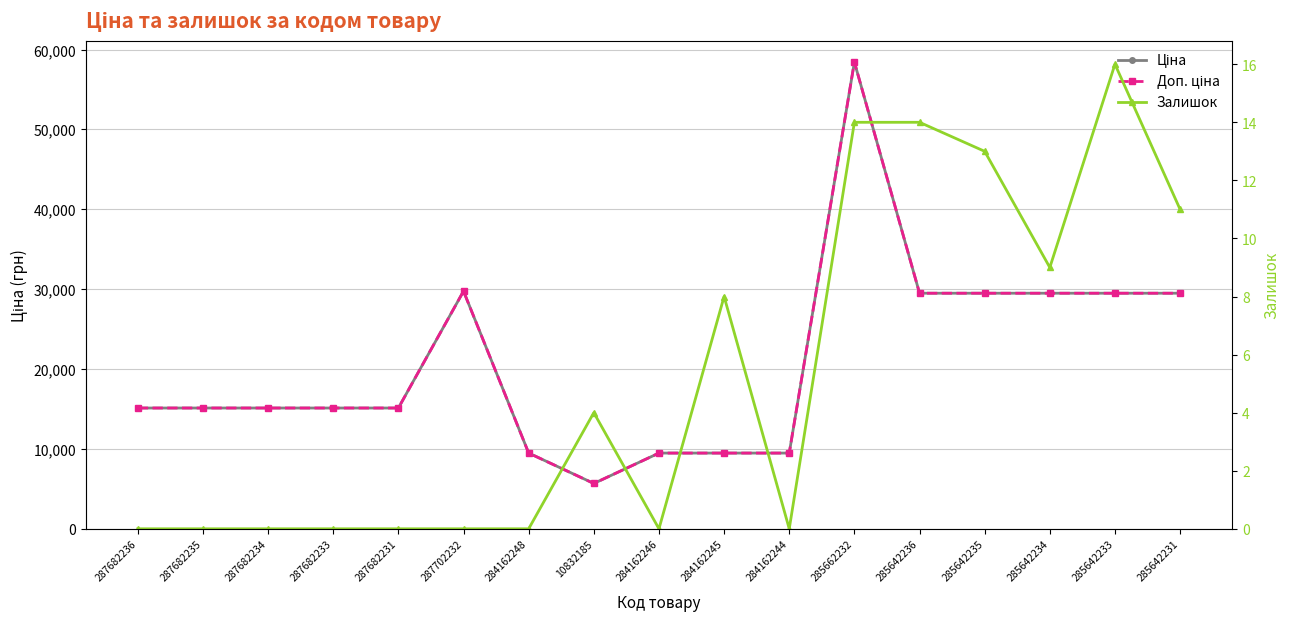

What is the value of the Доп. ціна point at the 4th from the left?

15120.0